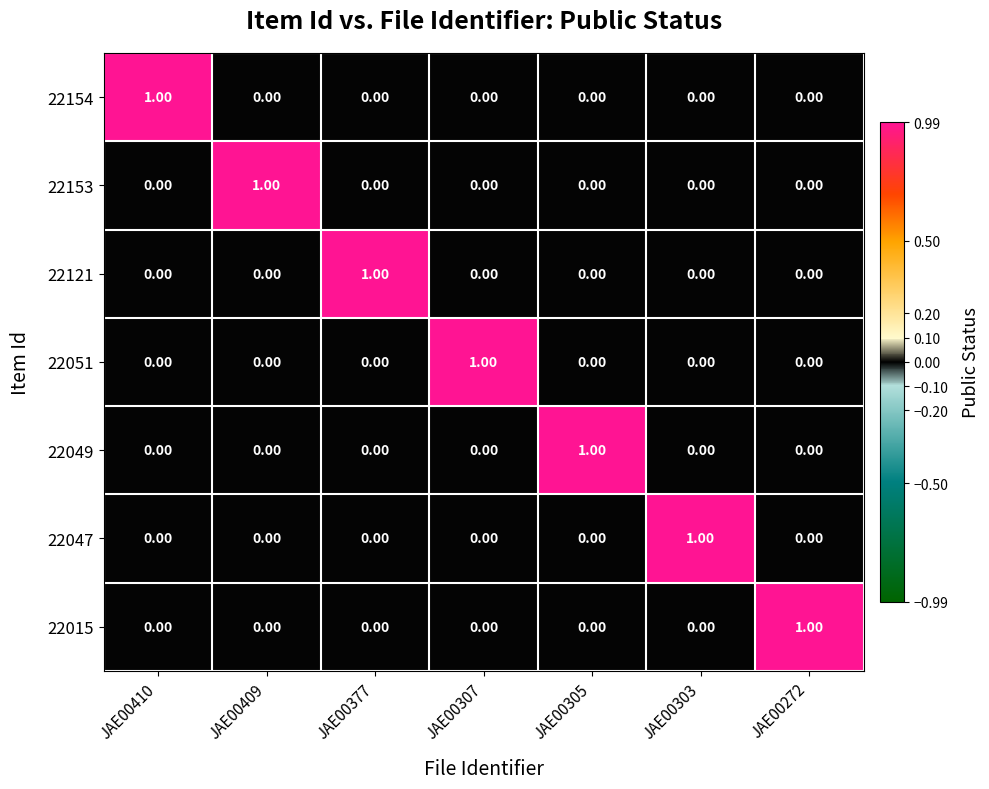

At how many categories does at least one series exceed 0?

7